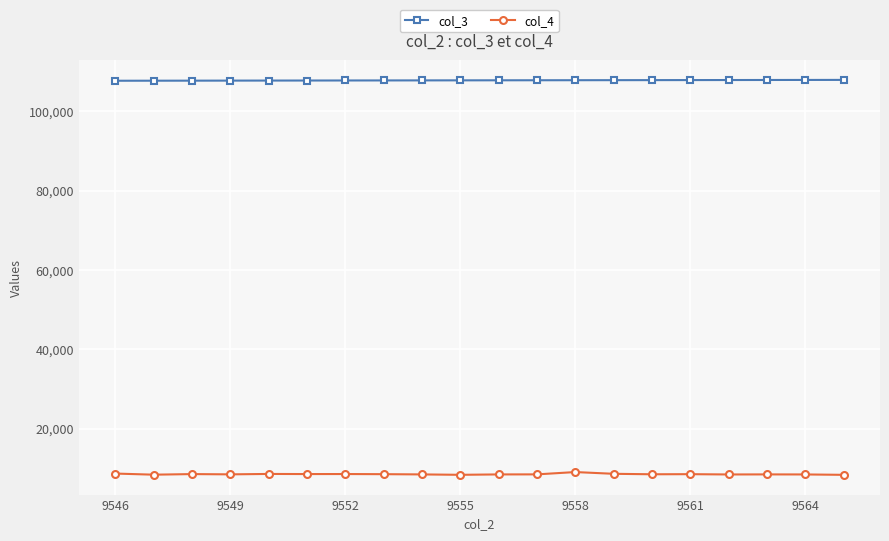

At how many categories does at least one series exceed 59759?

20